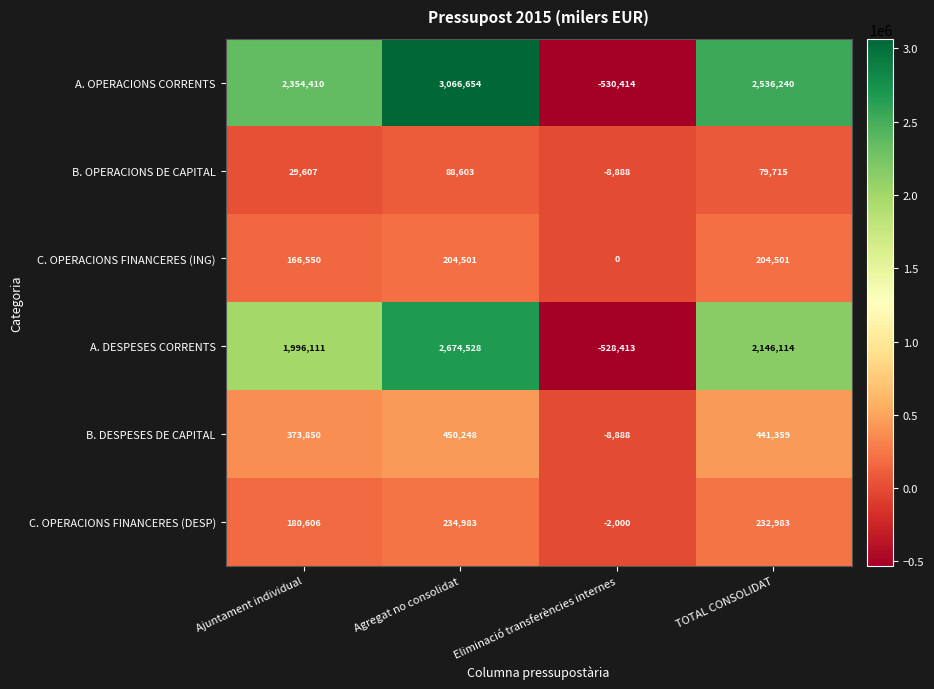

At which category does the chart reach its peak across all series?

Agregat no consolidat